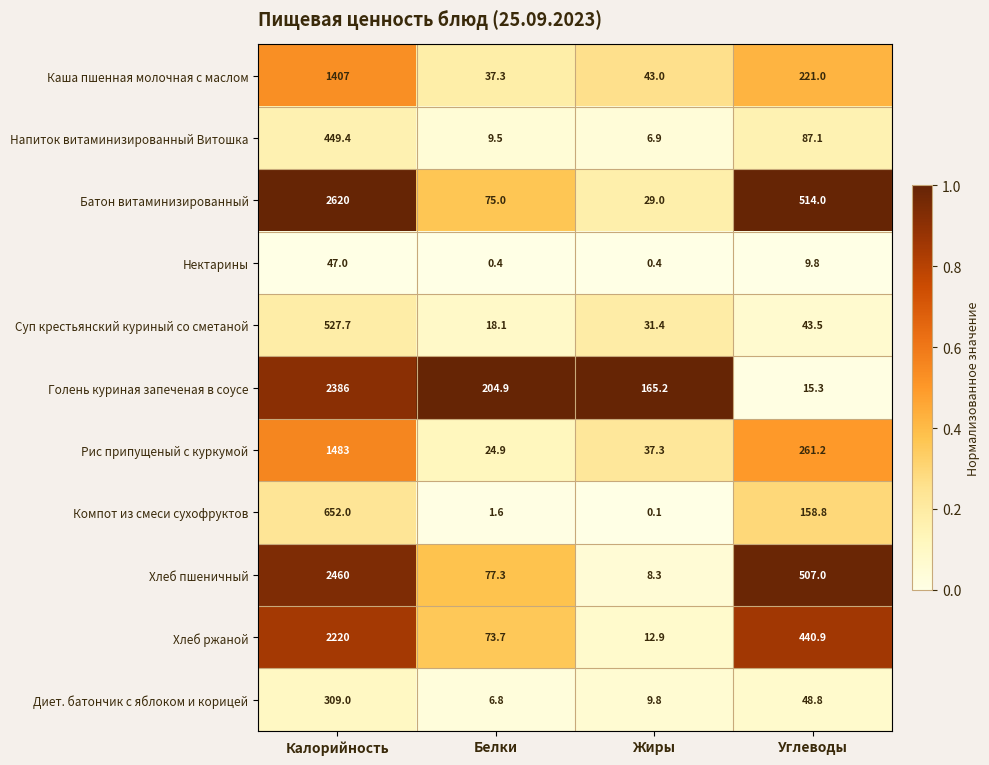

The value of Голень куриная запеченая в соусе at Белки is 361.2. True or false?

False